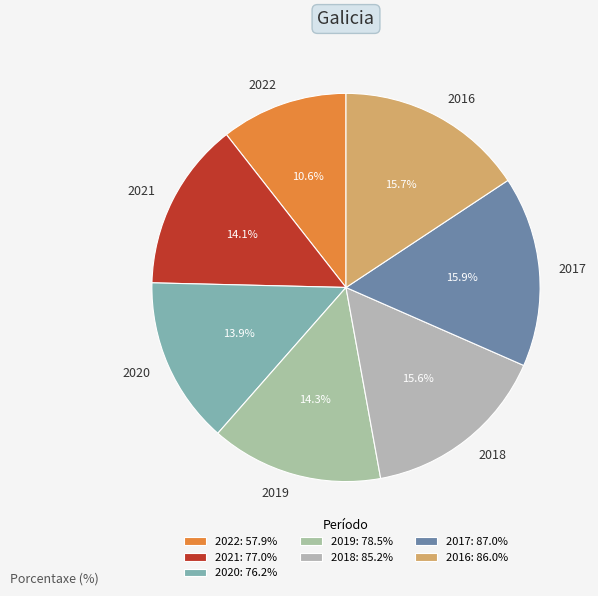

Which category has the smallest portion of the pie?

2022